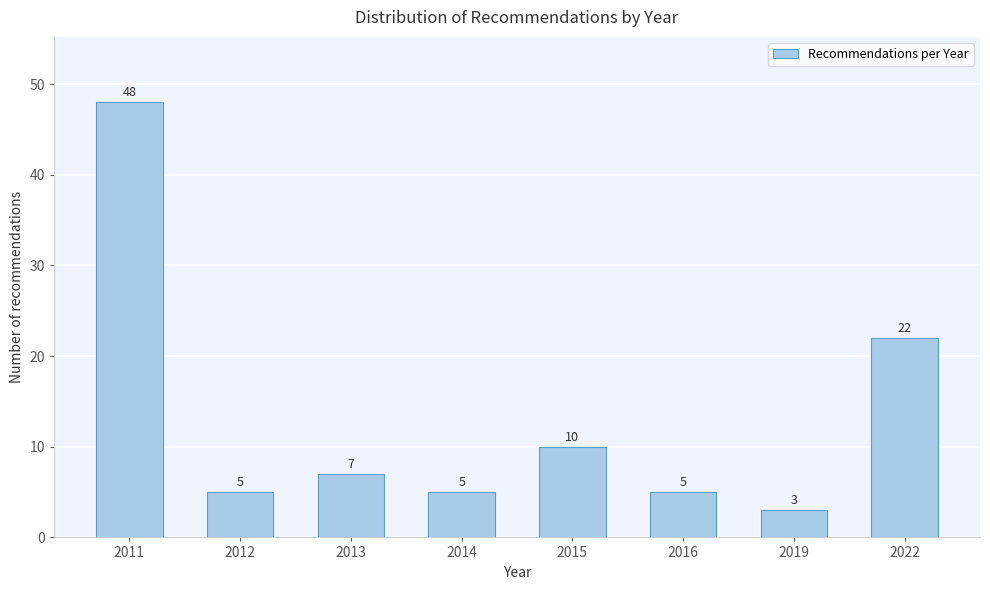

Reading right to left, transcribe all the data shown in this chart.

22	3	5	10	5	7	5	48